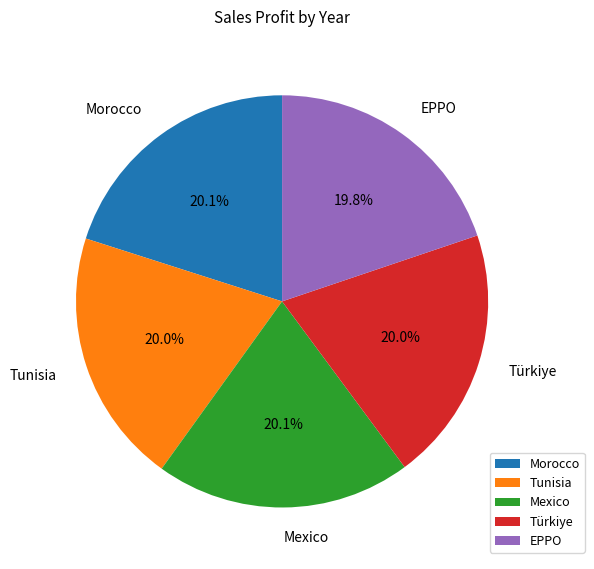

What is the ratio of the value at Tunisia to the value at EPPO?

1.0